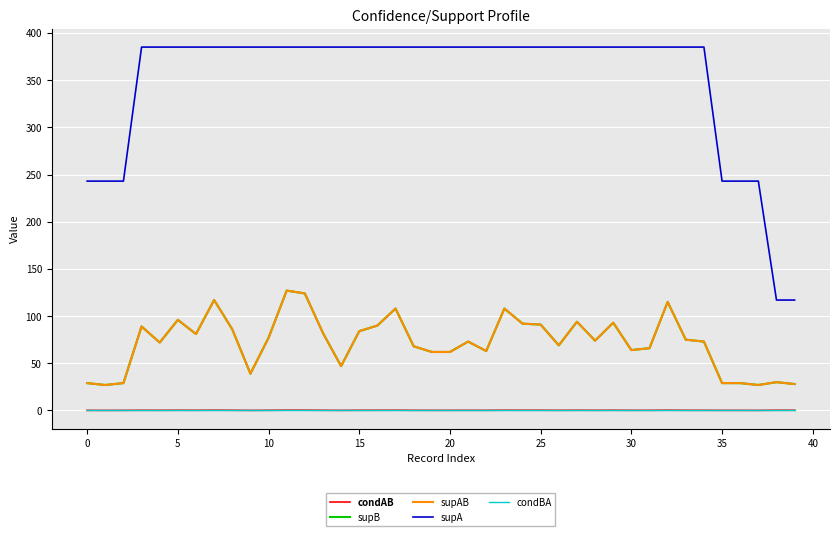

Which series has the largest range (max minus min)?

supA